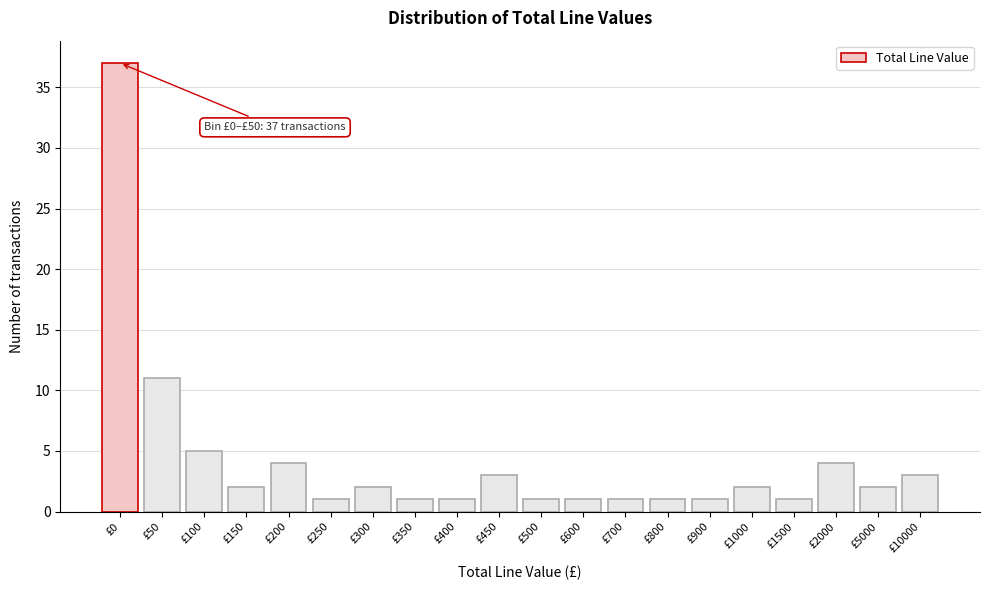

Reading left to right, transcribe all the data shown in this chart.

£0=37	£50=11	£100=5	£150=2	£200=4	£250=1	£300=2	£350=1	£400=1	£450=3	£500=1	£600=1	£700=1	£800=1	£900=1	£1000=2	£1500=1	£2000=4	£5000=2	£10000=3